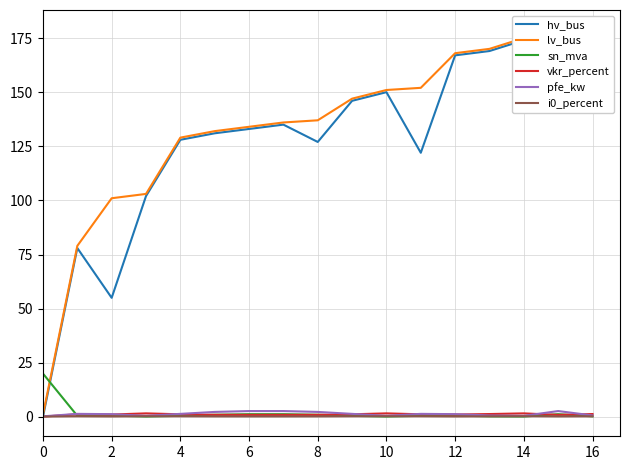

What is the difference between the maximum and second lowest values in the hv_bus series?

123.0